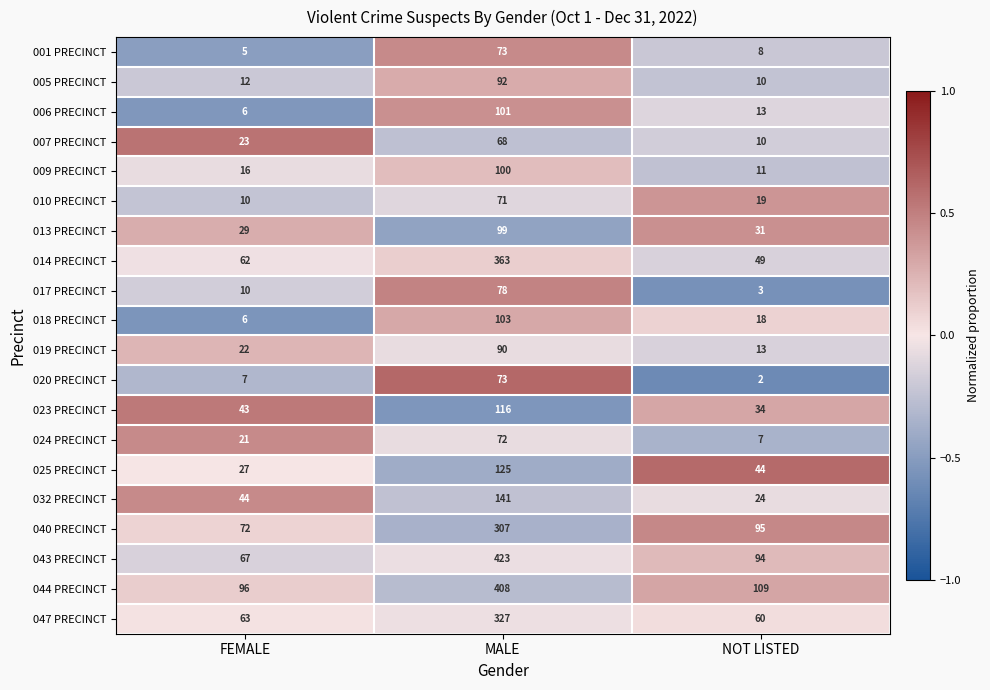

What is the approximate value of 019 PRECINCT at FEMALE?

22